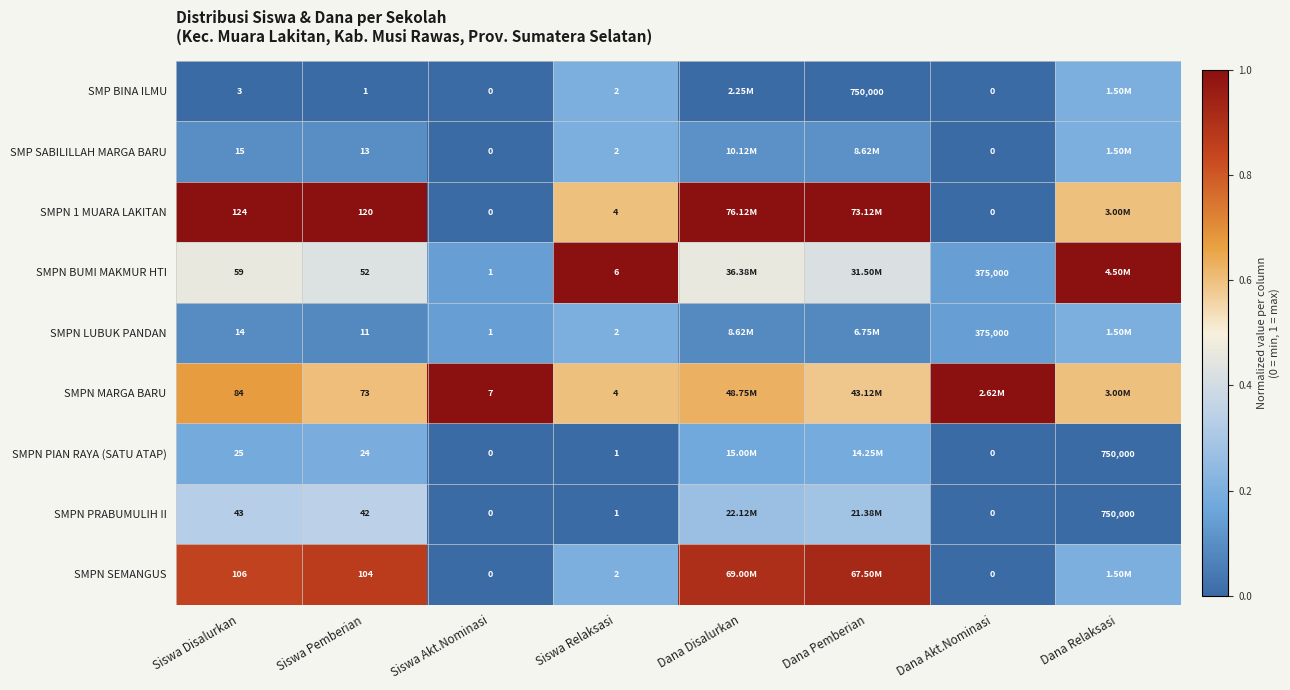

Is the value of SMPN PRABUMULIH II at Siswa Akt.Nominasi greater than the value of SMPN PIAN RAYA (SATU ATAP) at Dana Pemberian?

No